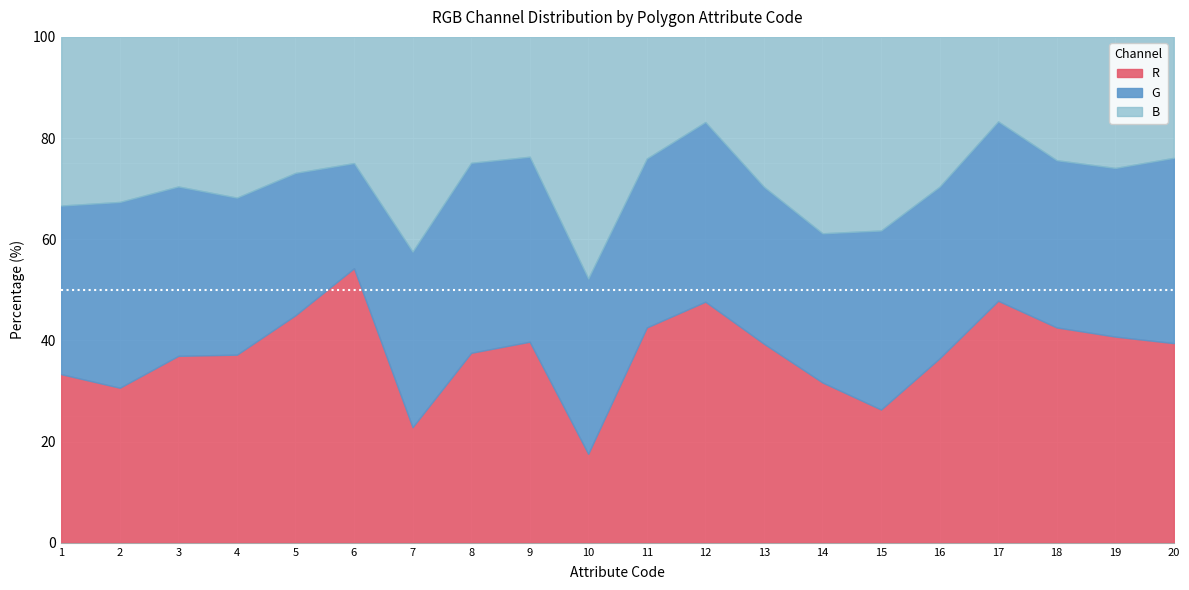

Reading right to left, extract all data points from this chart.

R: 251	225	255	255	228	137	129	255	255	255	63	250	255	56	235	251	254	255	202	255
G: 233	184	198	189	212	184	120	201	190	200	124	230	255	85	90	157	212	231	242	255
B: 152	143	146	89	185	199	158	192	90	144	171	149	169	104	108	150	217	204	215	255